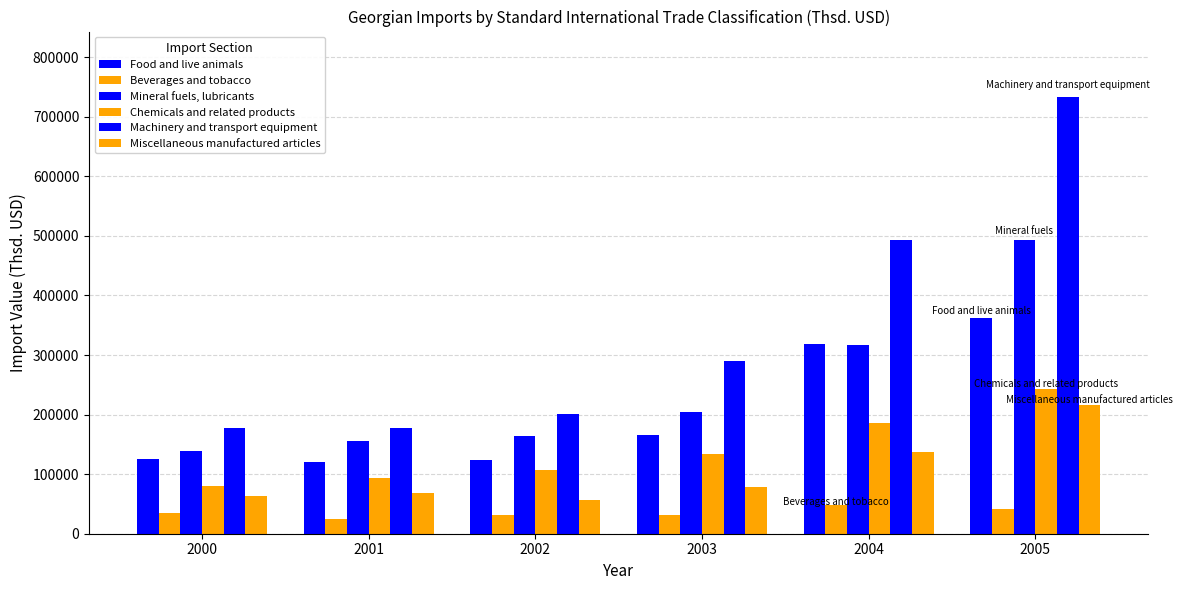

Reading left to right, transcribe all the data shown in this chart.

Food and live animals: 2000=126095.2	2001=120629.1	2002=124430.4	2003=166139.3	2004=318510.3	2005=361546.0
Beverages and tobacco: 2000=34742.7	2001=25219.0	2002=31817.7	2003=31810.4	2004=47573.4	2005=42010.0
Mineral fuels, lubricants: 2000=138867.9	2001=155476.5	2002=164247.5	2003=203544.0	2004=316811.1	2005=493184.8
Chemicals and related products: 2000=80838.8	2001=94253.7	2002=107768.7	2003=134159.0	2004=185730.2	2005=242162.0
Machinery and transport equipment: 2000=176708.4	2001=177111.0	2002=201316.9	2003=289898.1	2004=493619.8	2005=733207.2
Miscellaneous manufactured articles: 2000=62868.0	2001=67966.4	2002=57416.5	2003=78201.4	2004=137064.6	2005=215892.5